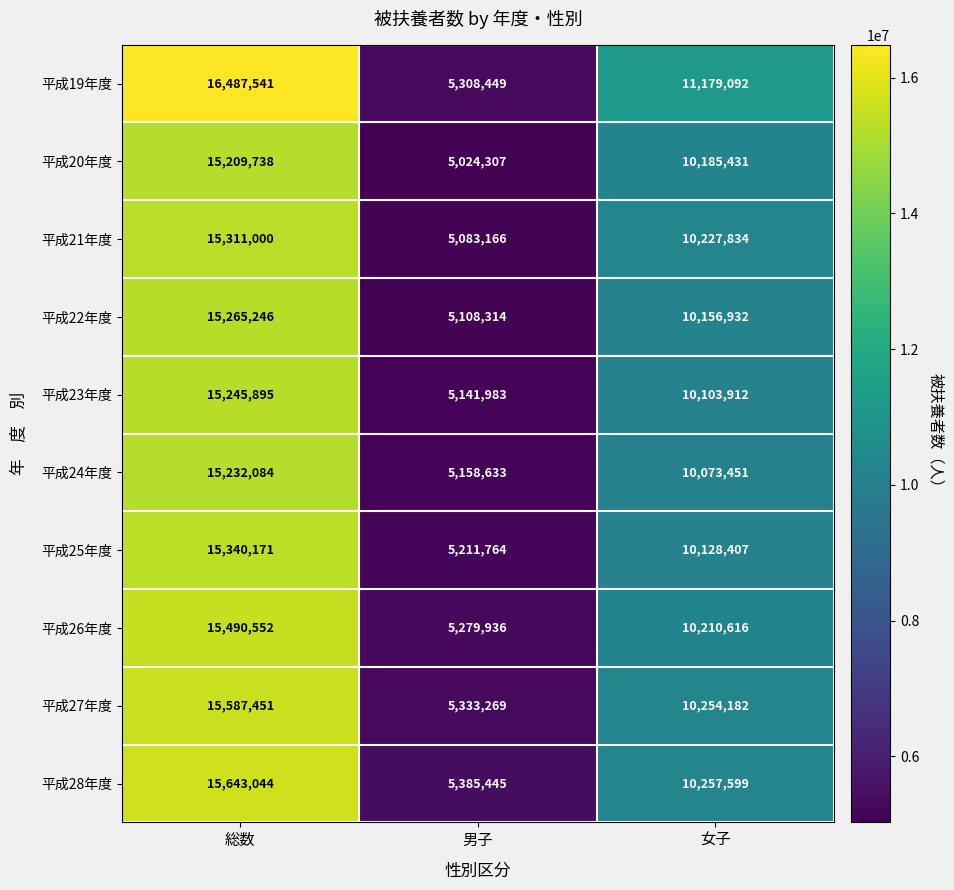

Which series changed the most between 総数 and 男子?

平成19年度